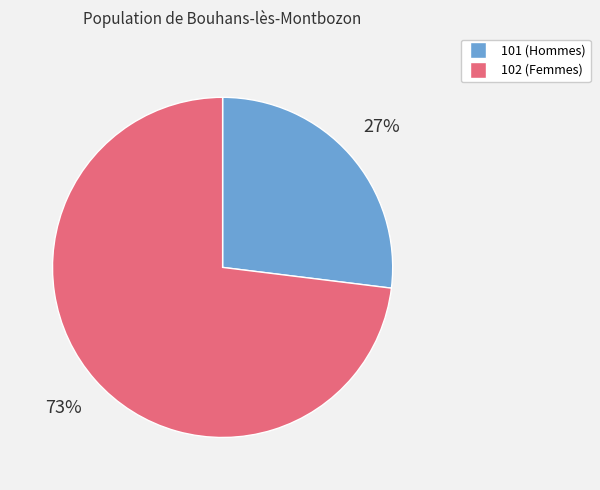

Approximately how many times larger is the value at 101 compared to 102?

0.4